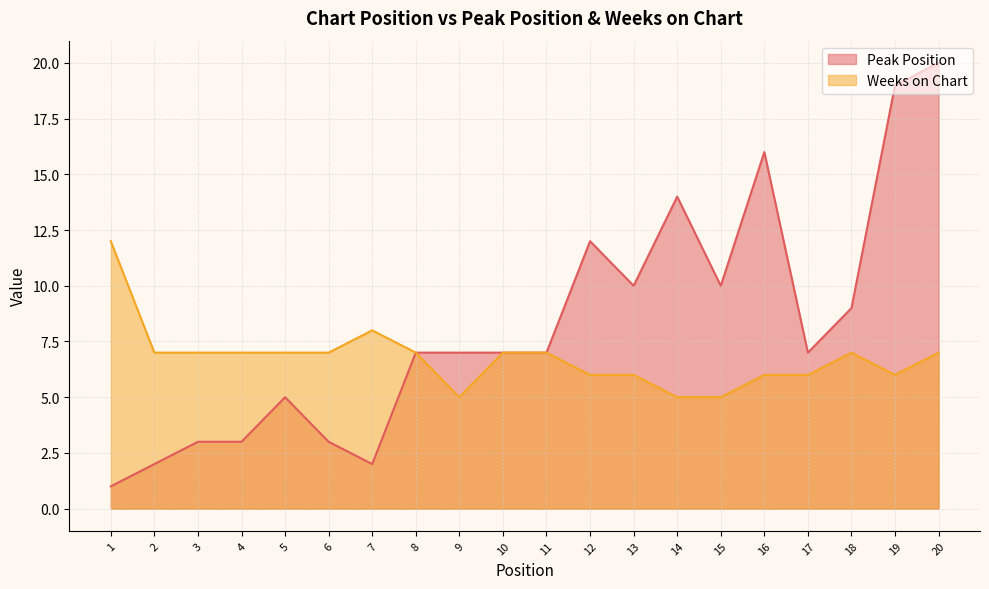

Which category has the highest value in the Peak Position series?

20